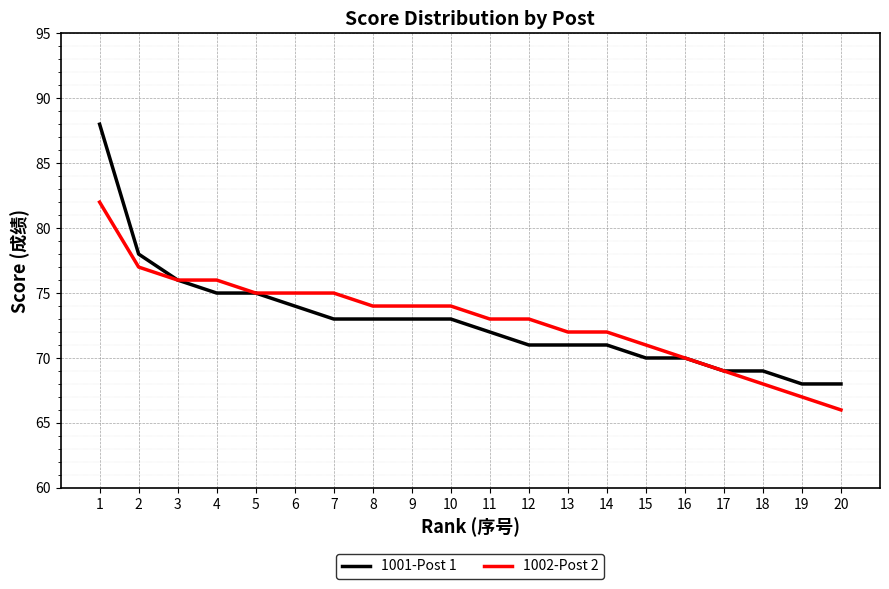

How many lines are shown in the chart?

2